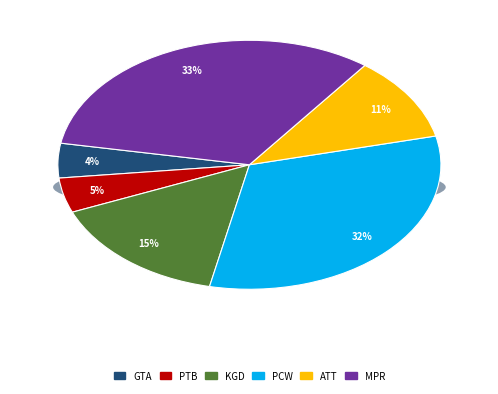

Between Kant's grounding of a dual metaphysics and A Tale of Two Theodicies, which is larger?

Kant's grounding of a dual metaphysics